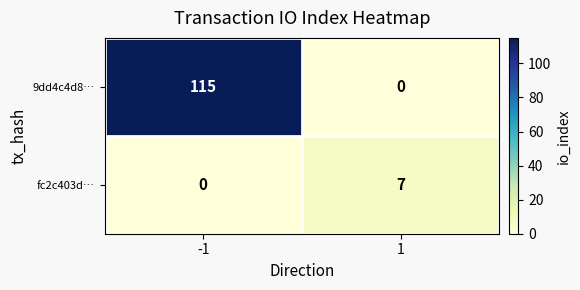

What is the difference between the highest and lowest values at -1?

115